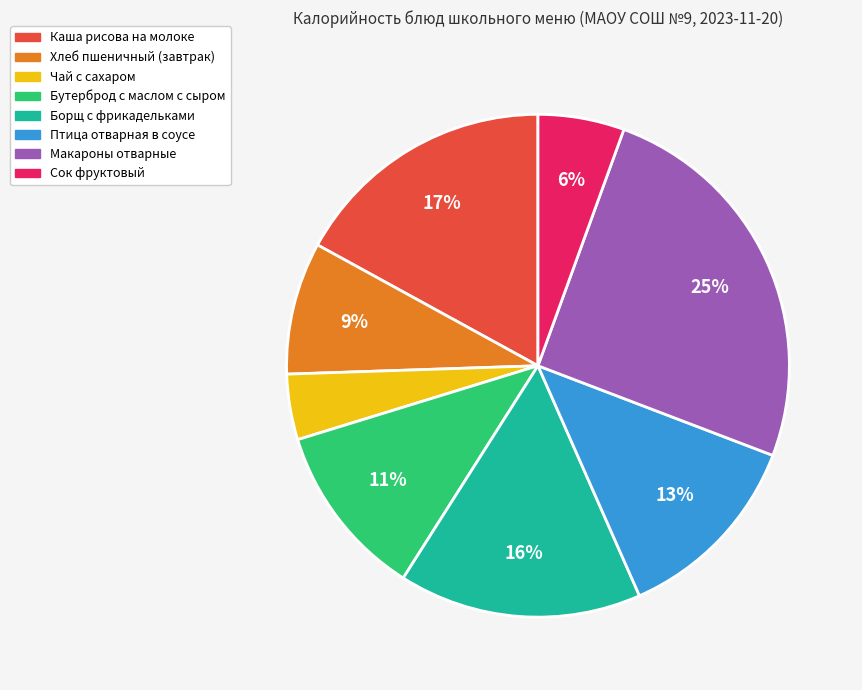

Which category has the smallest portion of the pie?

Чай с сахаром